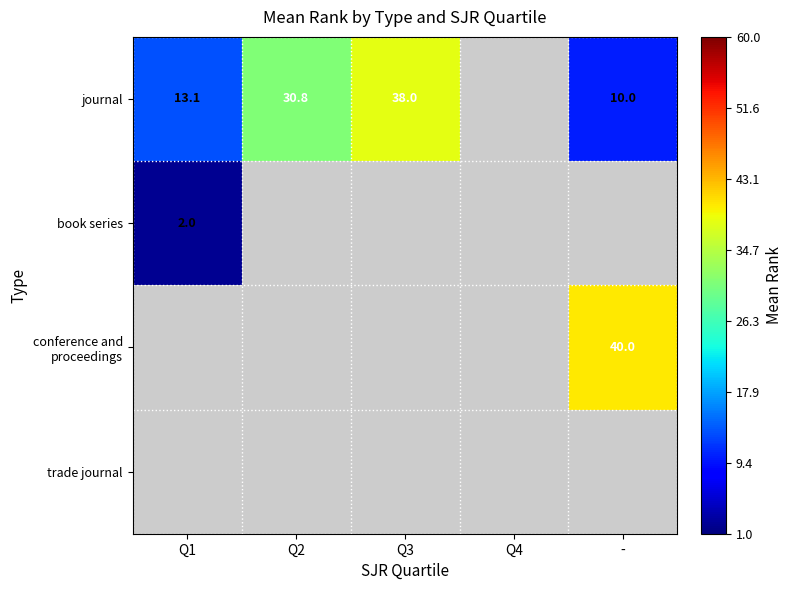

What is the difference between the journal values at Q3 and Q2?

7.2